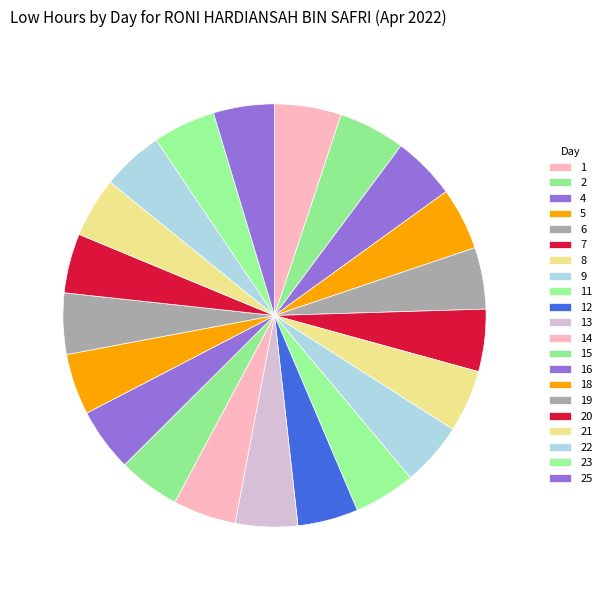

Which category has the smallest portion of the pie?

20